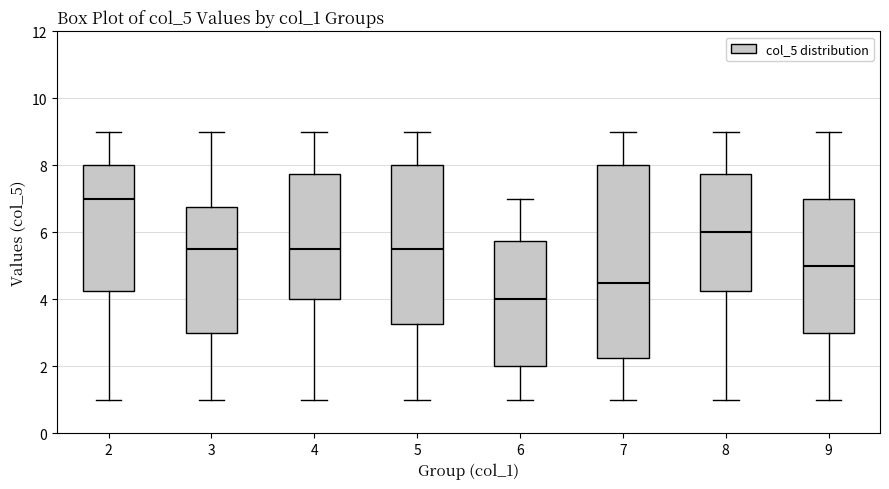

Reading left to right, read every box against the y-axis: the position of its median line, the range the box covers, and the ends of its whiskers. The values are not printed on the chart, so give them approximately, as read against the axis.

2: median 7.0, box 4.2 to 8.0, whiskers 1.0 to 9.0
3: median 5.6, box 3.0 to 6.8, whiskers 1.0 to 9.0
4: median 5.6, box 4.0 to 7.8, whiskers 1.0 to 9.0
5: median 5.6, box 3.2 to 8.0, whiskers 1.0 to 9.0
6: median 4.0, box 2.0 to 5.8, whiskers 1.0 to 7.0
7: median 4.6, box 2.2 to 8.0, whiskers 1.0 to 9.0
8: median 6.0, box 4.2 to 7.8, whiskers 1.0 to 9.0
9: median 5.0, box 3.0 to 7.0, whiskers 1.0 to 9.0